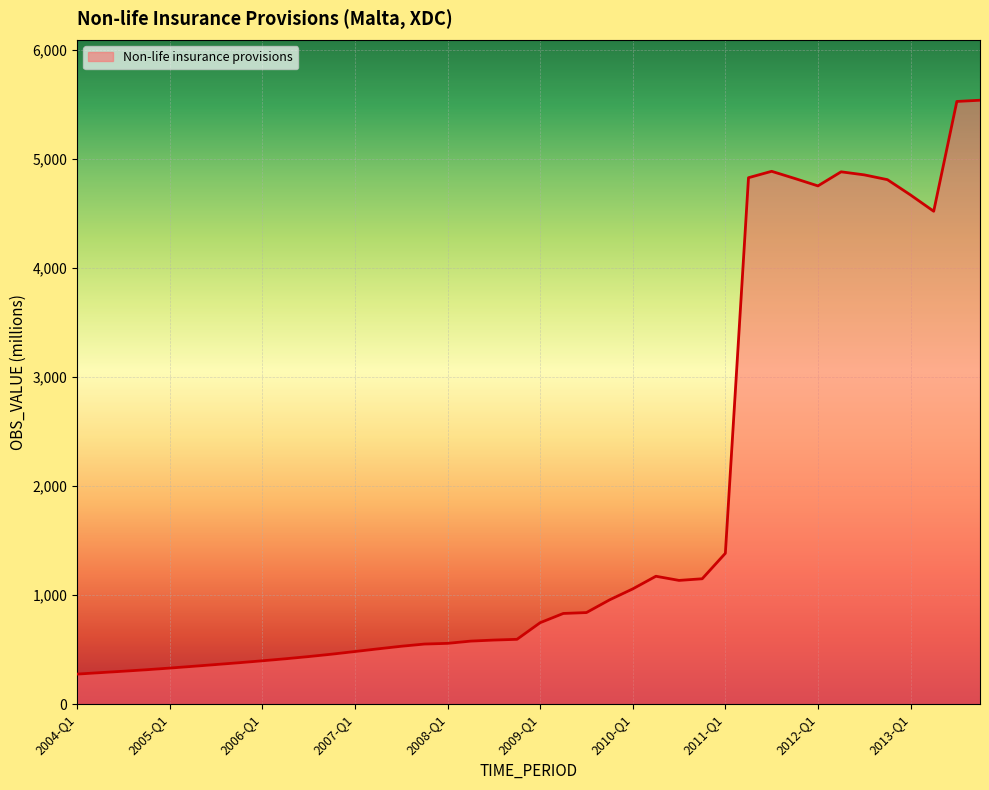

What is the minimum value shown in the chart?

275.4